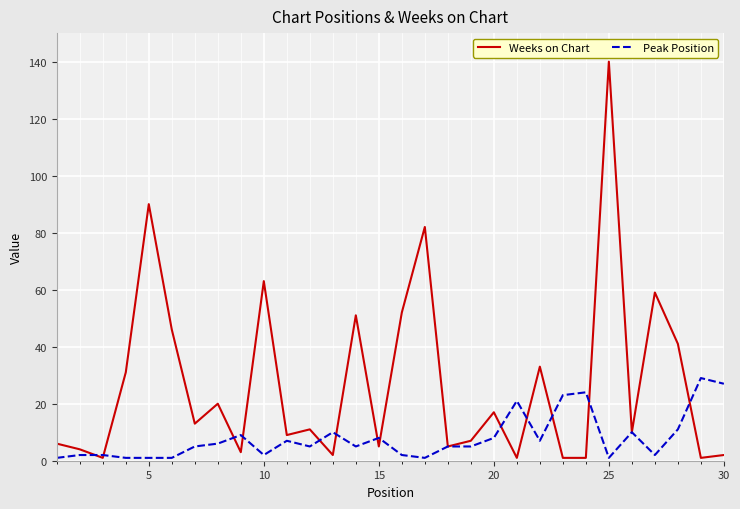

List the series in order of their peak value, highest first.

Weeks on Chart, Peak Position